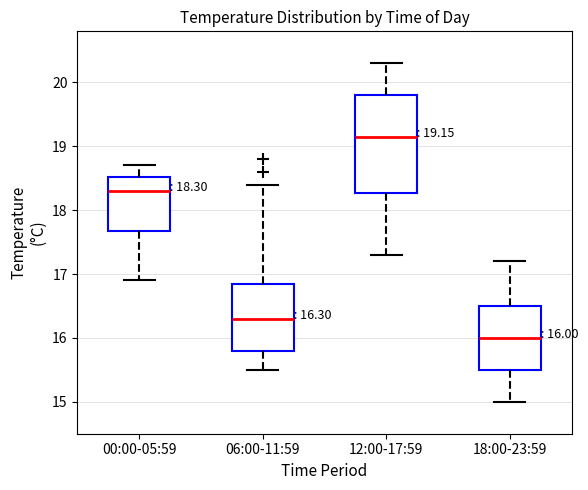

Which box has the highest median line?

12:00-17:59